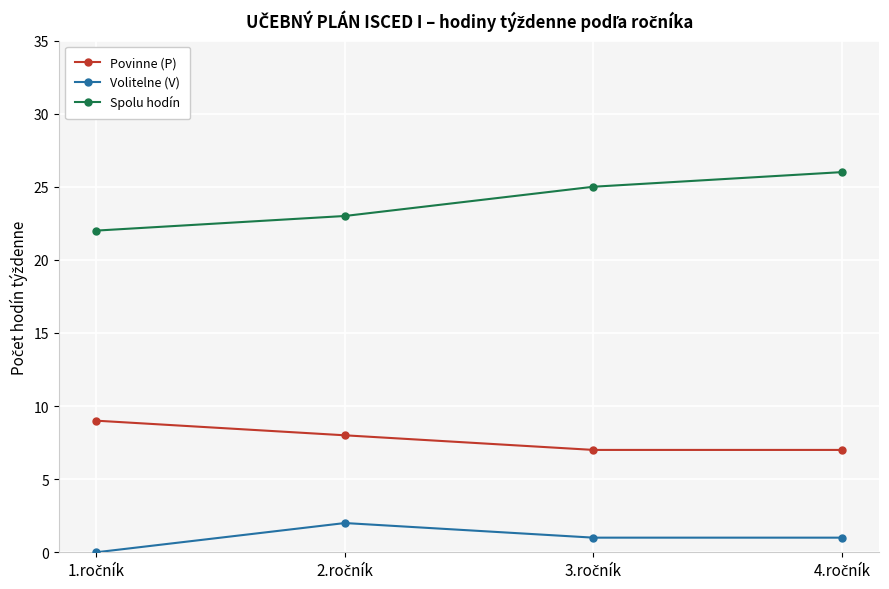

At how many categories does at least one series exceed 21?

4